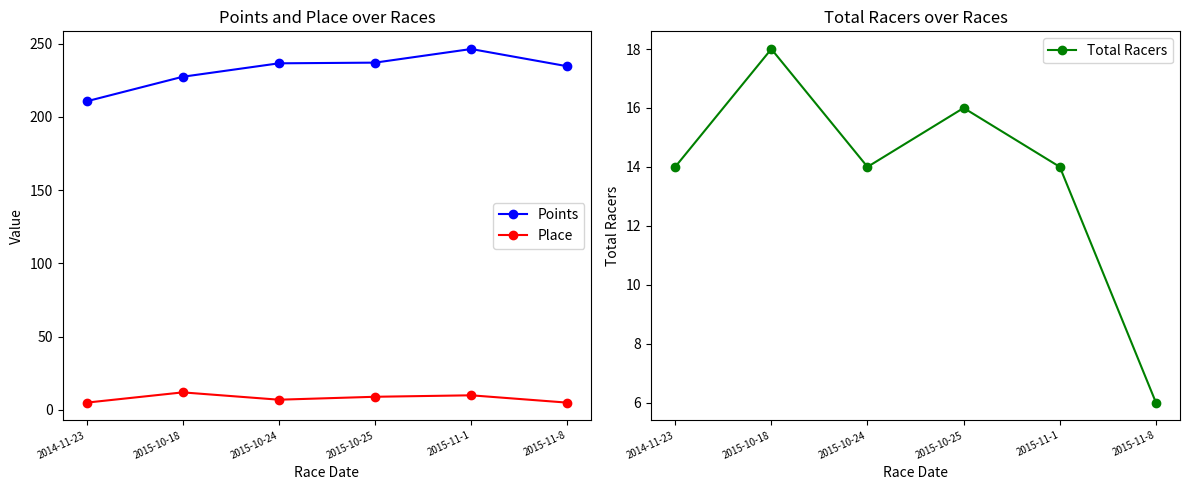

What is the value of the Total Racers point at the 4th from the left?

16